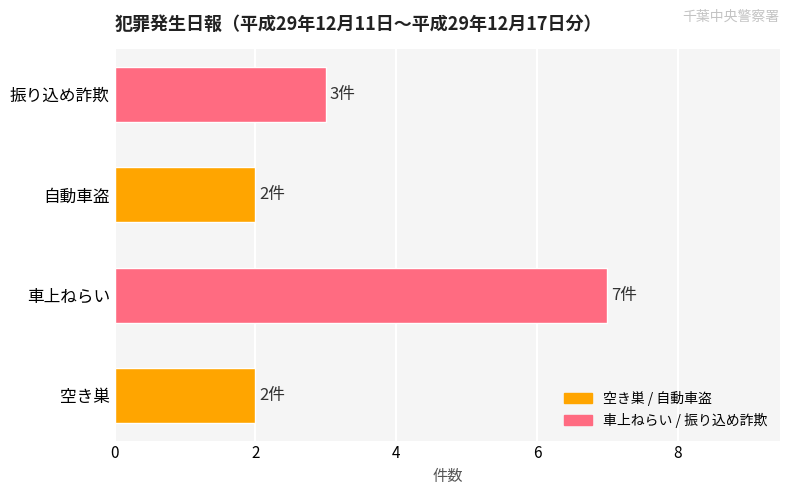

At which label is the value closest to 4?

振り込め詐欺